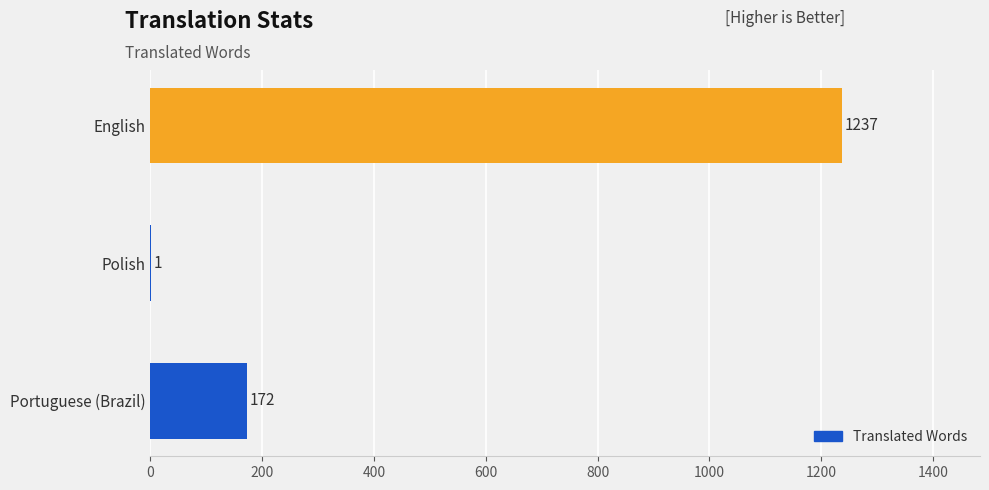

What is the sum of all values?

1410